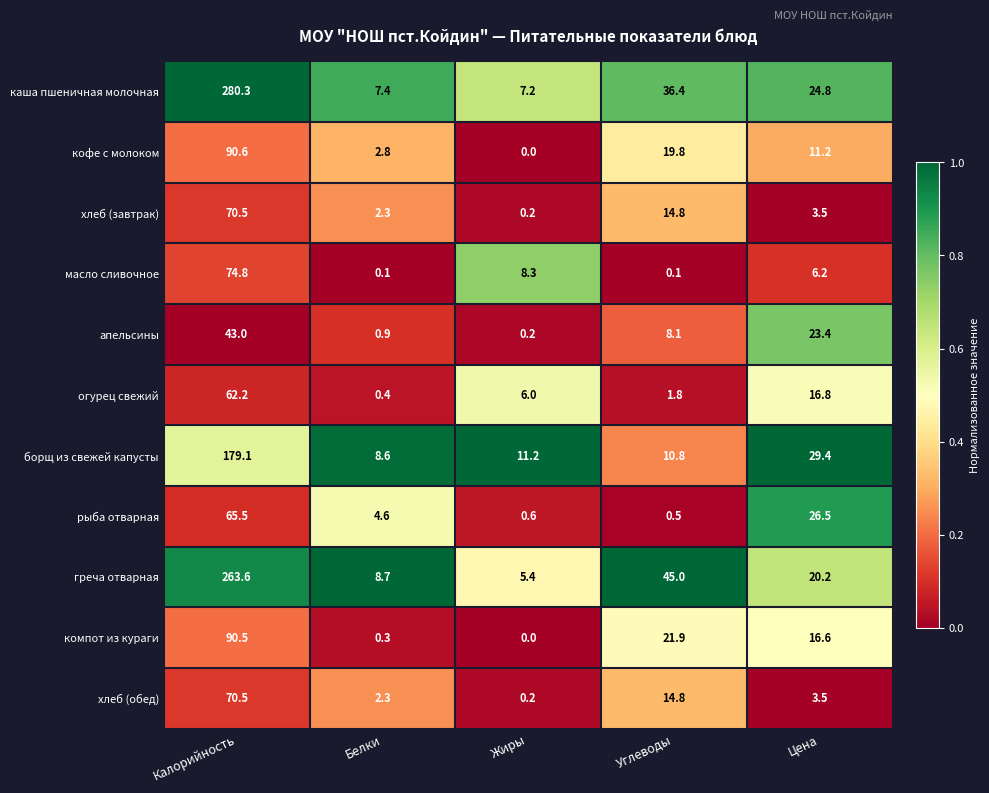

What is the difference between the maximum and minimum values in the рыба отварная series?

65.0